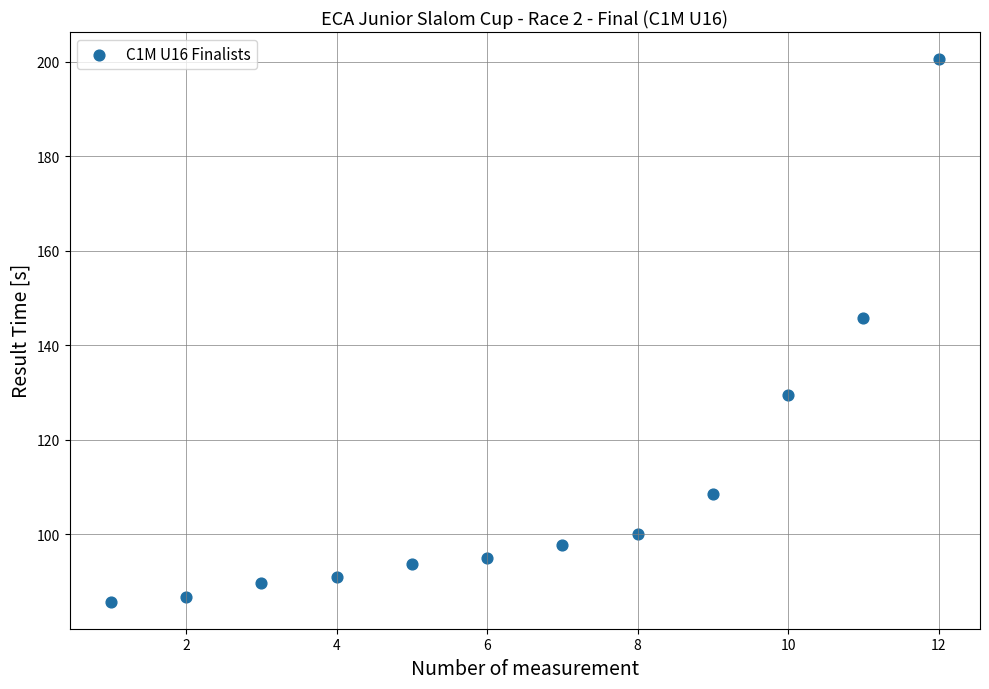

What is the average Y value?

110.3